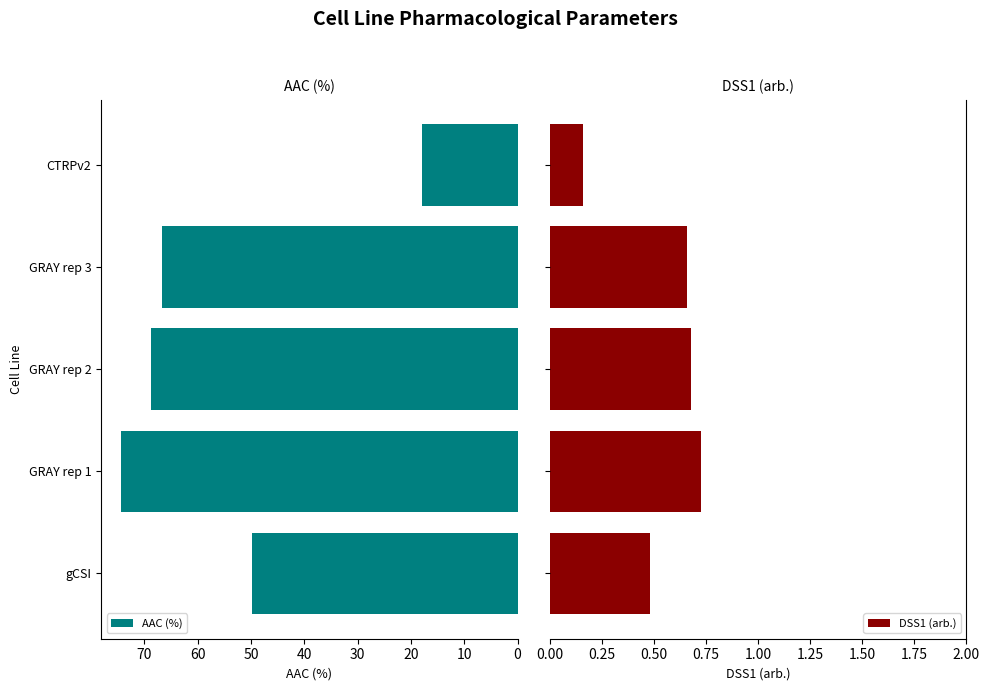

Is it true that AAC (%) equals 68.8 at GRAY rep 2?

True